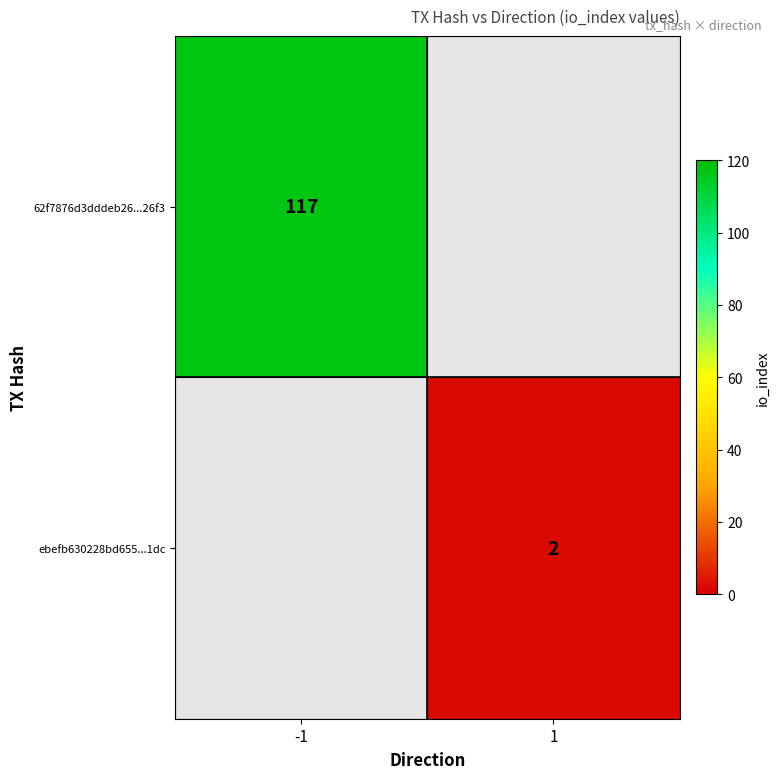

Is it true that 62f7876d3dddeb26...26f3 equals 50 at -1?

False